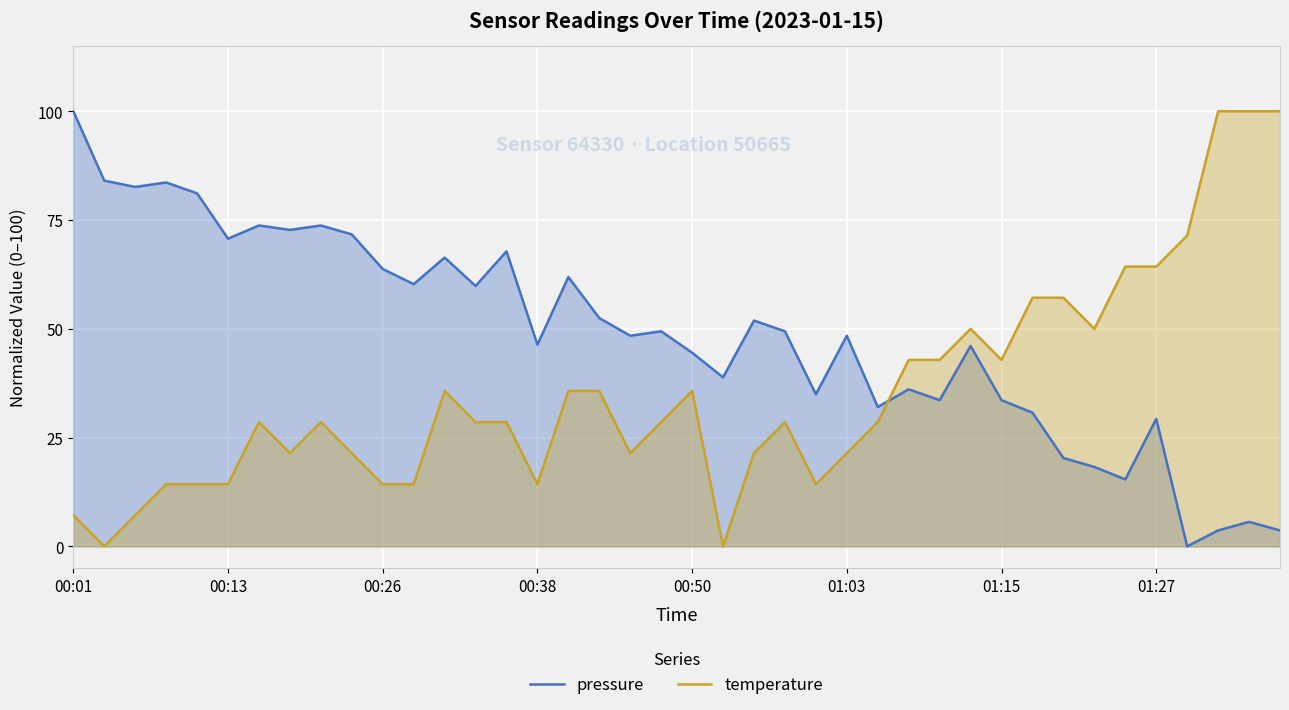

How many intersections are there between pressure and temperature?

1